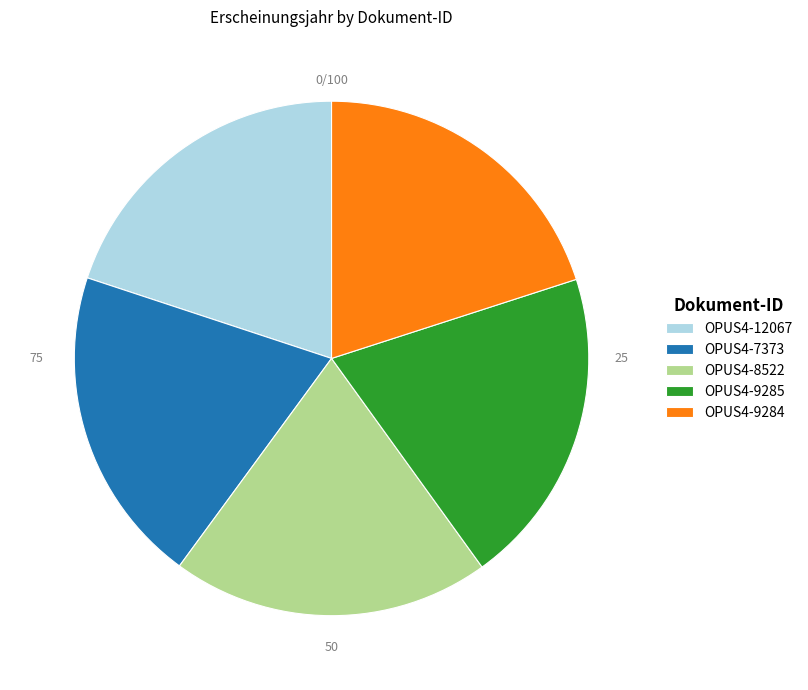

Combined, do OPUS4-8522 and OPUS4-7373 account for over 50%?

No